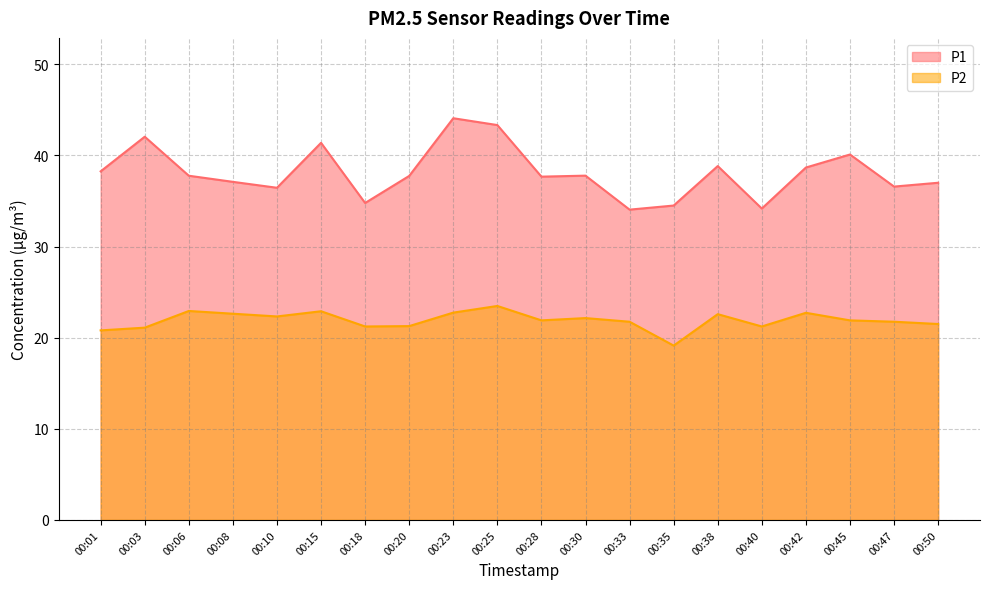

What is the value of the P2 point at the 12th from the left?

22.1